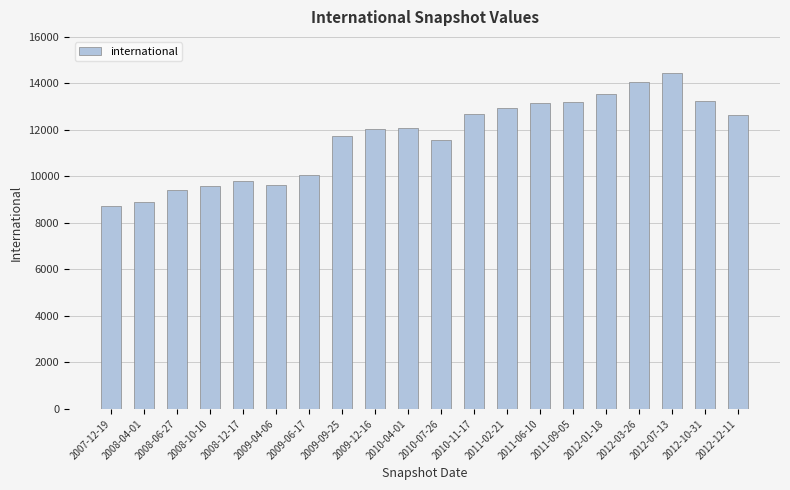

What is the label of the 4th bar from the left?

2008-10-10